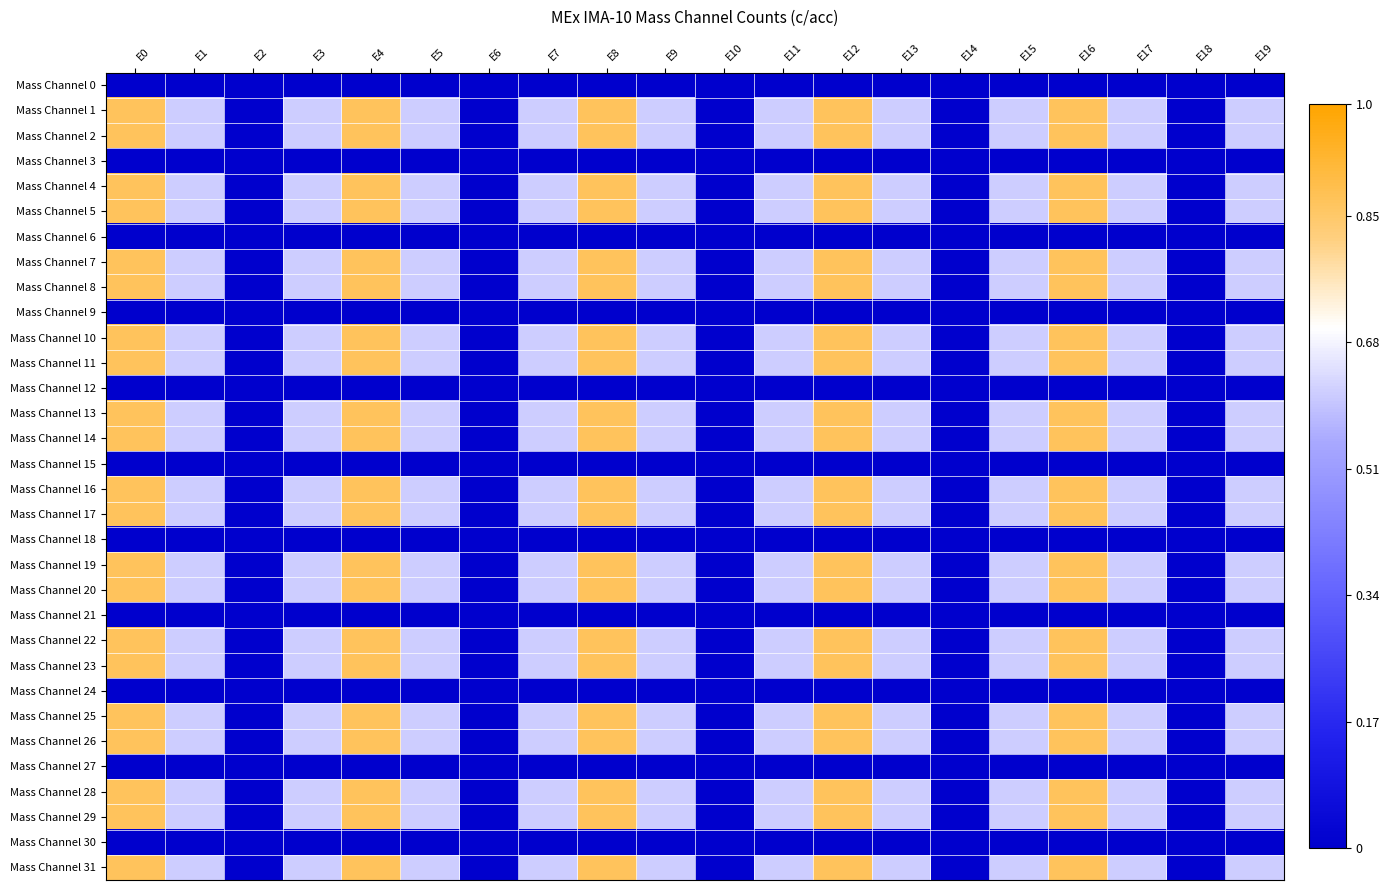

Reading left to right, extract all data points from this chart.

Mass Channel 0: E0=0.0	E1=0.0	E2=0.0	E3=0.0	E4=0.0	E5=0.0	E6=0.0	E7=0.0	E8=0.0	E9=0.0	E10=0.0	E11=0.0	E12=0.0	E13=0.0	E14=0.0	E15=0.0	E16=0.0	E17=0.0	E18=0.0	E19=0.0
Mass Channel 1: E0=0.9	E1=0.6	E2=0.0	E3=0.6	E4=0.9	E5=0.6	E6=0.0	E7=0.6	E8=0.9	E9=0.6	E10=0.0	E11=0.6	E12=0.9	E13=0.6	E14=0.0	E15=0.6	E16=0.9	E17=0.6	E18=0.0	E19=0.6
Mass Channel 2: E0=0.9	E1=0.6	E2=0.0	E3=0.6	E4=0.9	E5=0.6	E6=0.0	E7=0.6	E8=0.9	E9=0.6	E10=0.0	E11=0.6	E12=0.9	E13=0.6	E14=0.0	E15=0.6	E16=0.9	E17=0.6	E18=0.0	E19=0.6
Mass Channel 3: E0=0.0	E1=0.0	E2=0.0	E3=0.0	E4=0.0	E5=0.0	E6=0.0	E7=0.0	E8=0.0	E9=0.0	E10=0.0	E11=0.0	E12=0.0	E13=0.0	E14=0.0	E15=0.0	E16=0.0	E17=0.0	E18=0.0	E19=0.0
Mass Channel 4: E0=0.9	E1=0.6	E2=0.0	E3=0.6	E4=0.9	E5=0.6	E6=0.0	E7=0.6	E8=0.9	E9=0.6	E10=0.0	E11=0.6	E12=0.9	E13=0.6	E14=0.0	E15=0.6	E16=0.9	E17=0.6	E18=0.0	E19=0.6
Mass Channel 5: E0=0.9	E1=0.6	E2=0.0	E3=0.6	E4=0.9	E5=0.6	E6=0.0	E7=0.6	E8=0.9	E9=0.6	E10=0.0	E11=0.6	E12=0.9	E13=0.6	E14=0.0	E15=0.6	E16=0.9	E17=0.6	E18=0.0	E19=0.6
Mass Channel 6: E0=0.0	E1=0.0	E2=0.0	E3=0.0	E4=0.0	E5=0.0	E6=0.0	E7=0.0	E8=0.0	E9=0.0	E10=0.0	E11=0.0	E12=0.0	E13=0.0	E14=0.0	E15=0.0	E16=0.0	E17=0.0	E18=0.0	E19=0.0
Mass Channel 7: E0=0.9	E1=0.6	E2=0.0	E3=0.6	E4=0.9	E5=0.6	E6=0.0	E7=0.6	E8=0.9	E9=0.6	E10=0.0	E11=0.6	E12=0.9	E13=0.6	E14=0.0	E15=0.6	E16=0.9	E17=0.6	E18=0.0	E19=0.6
Mass Channel 8: E0=0.9	E1=0.6	E2=0.0	E3=0.6	E4=0.9	E5=0.6	E6=0.0	E7=0.6	E8=0.9	E9=0.6	E10=0.0	E11=0.6	E12=0.9	E13=0.6	E14=0.0	E15=0.6	E16=0.9	E17=0.6	E18=0.0	E19=0.6
Mass Channel 9: E0=0.0	E1=0.0	E2=0.0	E3=0.0	E4=0.0	E5=0.0	E6=0.0	E7=0.0	E8=0.0	E9=0.0	E10=0.0	E11=0.0	E12=0.0	E13=0.0	E14=0.0	E15=0.0	E16=0.0	E17=0.0	E18=0.0	E19=0.0
Mass Channel 10: E0=0.9	E1=0.6	E2=0.0	E3=0.6	E4=0.9	E5=0.6	E6=0.0	E7=0.6	E8=0.9	E9=0.6	E10=0.0	E11=0.6	E12=0.9	E13=0.6	E14=0.0	E15=0.6	E16=0.9	E17=0.6	E18=0.0	E19=0.6
Mass Channel 11: E0=0.9	E1=0.6	E2=0.0	E3=0.6	E4=0.9	E5=0.6	E6=0.0	E7=0.6	E8=0.9	E9=0.6	E10=0.0	E11=0.6	E12=0.9	E13=0.6	E14=0.0	E15=0.6	E16=0.9	E17=0.6	E18=0.0	E19=0.6
Mass Channel 12: E0=0.0	E1=0.0	E2=0.0	E3=0.0	E4=0.0	E5=0.0	E6=0.0	E7=0.0	E8=0.0	E9=0.0	E10=0.0	E11=0.0	E12=0.0	E13=0.0	E14=0.0	E15=0.0	E16=0.0	E17=0.0	E18=0.0	E19=0.0
Mass Channel 13: E0=0.9	E1=0.6	E2=0.0	E3=0.6	E4=0.9	E5=0.6	E6=0.0	E7=0.6	E8=0.9	E9=0.6	E10=0.0	E11=0.6	E12=0.9	E13=0.6	E14=0.0	E15=0.6	E16=0.9	E17=0.6	E18=0.0	E19=0.6
Mass Channel 14: E0=0.9	E1=0.6	E2=0.0	E3=0.6	E4=0.9	E5=0.6	E6=0.0	E7=0.6	E8=0.9	E9=0.6	E10=0.0	E11=0.6	E12=0.9	E13=0.6	E14=0.0	E15=0.6	E16=0.9	E17=0.6	E18=0.0	E19=0.6
Mass Channel 15: E0=0.0	E1=0.0	E2=0.0	E3=0.0	E4=0.0	E5=0.0	E6=0.0	E7=0.0	E8=0.0	E9=0.0	E10=0.0	E11=0.0	E12=0.0	E13=0.0	E14=0.0	E15=0.0	E16=0.0	E17=0.0	E18=0.0	E19=0.0
Mass Channel 16: E0=0.9	E1=0.6	E2=0.0	E3=0.6	E4=0.9	E5=0.6	E6=0.0	E7=0.6	E8=0.9	E9=0.6	E10=0.0	E11=0.6	E12=0.9	E13=0.6	E14=0.0	E15=0.6	E16=0.9	E17=0.6	E18=0.0	E19=0.6
Mass Channel 17: E0=0.9	E1=0.6	E2=0.0	E3=0.6	E4=0.9	E5=0.6	E6=0.0	E7=0.6	E8=0.9	E9=0.6	E10=0.0	E11=0.6	E12=0.9	E13=0.6	E14=0.0	E15=0.6	E16=0.9	E17=0.6	E18=0.0	E19=0.6
Mass Channel 18: E0=0.0	E1=0.0	E2=0.0	E3=0.0	E4=0.0	E5=0.0	E6=0.0	E7=0.0	E8=0.0	E9=0.0	E10=0.0	E11=0.0	E12=0.0	E13=0.0	E14=0.0	E15=0.0	E16=0.0	E17=0.0	E18=0.0	E19=0.0
Mass Channel 19: E0=0.9	E1=0.6	E2=0.0	E3=0.6	E4=0.9	E5=0.6	E6=0.0	E7=0.6	E8=0.9	E9=0.6	E10=0.0	E11=0.6	E12=0.9	E13=0.6	E14=0.0	E15=0.6	E16=0.9	E17=0.6	E18=0.0	E19=0.6
Mass Channel 20: E0=0.9	E1=0.6	E2=0.0	E3=0.6	E4=0.9	E5=0.6	E6=0.0	E7=0.6	E8=0.9	E9=0.6	E10=0.0	E11=0.6	E12=0.9	E13=0.6	E14=0.0	E15=0.6	E16=0.9	E17=0.6	E18=0.0	E19=0.6
Mass Channel 21: E0=0.0	E1=0.0	E2=0.0	E3=0.0	E4=0.0	E5=0.0	E6=0.0	E7=0.0	E8=0.0	E9=0.0	E10=0.0	E11=0.0	E12=0.0	E13=0.0	E14=0.0	E15=0.0	E16=0.0	E17=0.0	E18=0.0	E19=0.0
Mass Channel 22: E0=0.9	E1=0.6	E2=0.0	E3=0.6	E4=0.9	E5=0.6	E6=0.0	E7=0.6	E8=0.9	E9=0.6	E10=0.0	E11=0.6	E12=0.9	E13=0.6	E14=0.0	E15=0.6	E16=0.9	E17=0.6	E18=0.0	E19=0.6
Mass Channel 23: E0=0.9	E1=0.6	E2=0.0	E3=0.6	E4=0.9	E5=0.6	E6=0.0	E7=0.6	E8=0.9	E9=0.6	E10=0.0	E11=0.6	E12=0.9	E13=0.6	E14=0.0	E15=0.6	E16=0.9	E17=0.6	E18=0.0	E19=0.6
Mass Channel 24: E0=0.0	E1=0.0	E2=0.0	E3=0.0	E4=0.0	E5=0.0	E6=0.0	E7=0.0	E8=0.0	E9=0.0	E10=0.0	E11=0.0	E12=0.0	E13=0.0	E14=0.0	E15=0.0	E16=0.0	E17=0.0	E18=0.0	E19=0.0
Mass Channel 25: E0=0.9	E1=0.6	E2=0.0	E3=0.6	E4=0.9	E5=0.6	E6=0.0	E7=0.6	E8=0.9	E9=0.6	E10=0.0	E11=0.6	E12=0.9	E13=0.6	E14=0.0	E15=0.6	E16=0.9	E17=0.6	E18=0.0	E19=0.6
Mass Channel 26: E0=0.9	E1=0.6	E2=0.0	E3=0.6	E4=0.9	E5=0.6	E6=0.0	E7=0.6	E8=0.9	E9=0.6	E10=0.0	E11=0.6	E12=0.9	E13=0.6	E14=0.0	E15=0.6	E16=0.9	E17=0.6	E18=0.0	E19=0.6
Mass Channel 27: E0=0.0	E1=0.0	E2=0.0	E3=0.0	E4=0.0	E5=0.0	E6=0.0	E7=0.0	E8=0.0	E9=0.0	E10=0.0	E11=0.0	E12=0.0	E13=0.0	E14=0.0	E15=0.0	E16=0.0	E17=0.0	E18=0.0	E19=0.0
Mass Channel 28: E0=0.9	E1=0.6	E2=0.0	E3=0.6	E4=0.9	E5=0.6	E6=0.0	E7=0.6	E8=0.9	E9=0.6	E10=0.0	E11=0.6	E12=0.9	E13=0.6	E14=0.0	E15=0.6	E16=0.9	E17=0.6	E18=0.0	E19=0.6
Mass Channel 29: E0=0.9	E1=0.6	E2=0.0	E3=0.6	E4=0.9	E5=0.6	E6=0.0	E7=0.6	E8=0.9	E9=0.6	E10=0.0	E11=0.6	E12=0.9	E13=0.6	E14=0.0	E15=0.6	E16=0.9	E17=0.6	E18=0.0	E19=0.6
Mass Channel 30: E0=0.0	E1=0.0	E2=0.0	E3=0.0	E4=0.0	E5=0.0	E6=0.0	E7=0.0	E8=0.0	E9=0.0	E10=0.0	E11=0.0	E12=0.0	E13=0.0	E14=0.0	E15=0.0	E16=0.0	E17=0.0	E18=0.0	E19=0.0
Mass Channel 31: E0=0.9	E1=0.6	E2=0.0	E3=0.6	E4=0.9	E5=0.6	E6=0.0	E7=0.6	E8=0.9	E9=0.6	E10=0.0	E11=0.6	E12=0.9	E13=0.6	E14=0.0	E15=0.6	E16=0.9	E17=0.6	E18=0.0	E19=0.6